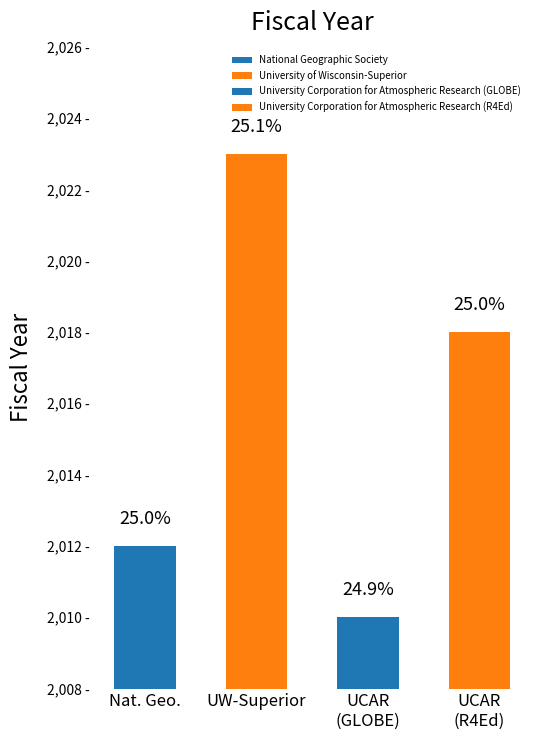

How many values are below 2018?

2